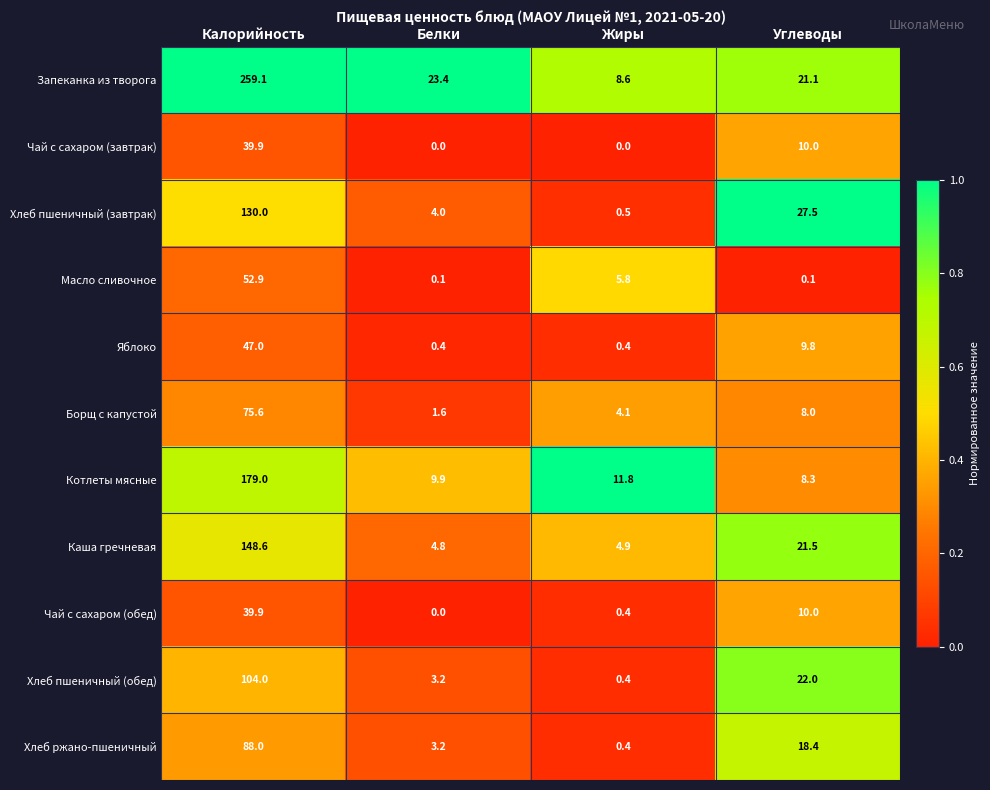

What is the minimum value for Хлеб пшеничный (обед)?

0.4